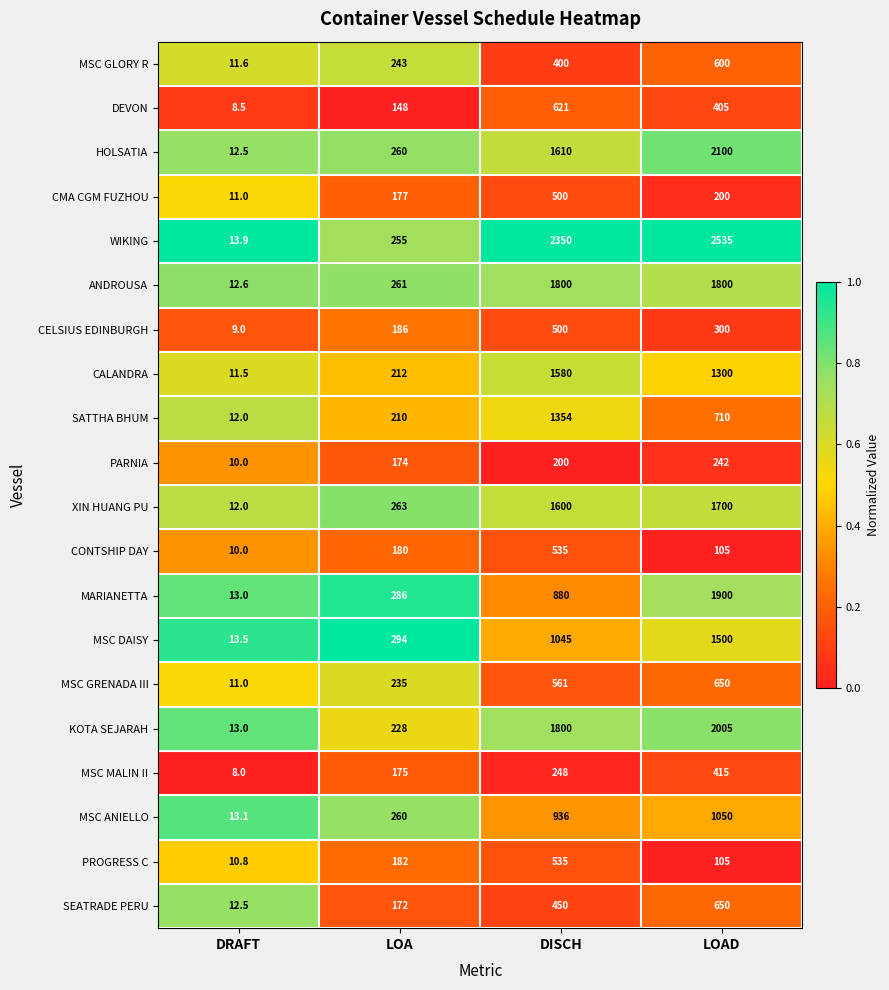

At which category is the sum across all series the highest?

LOAD